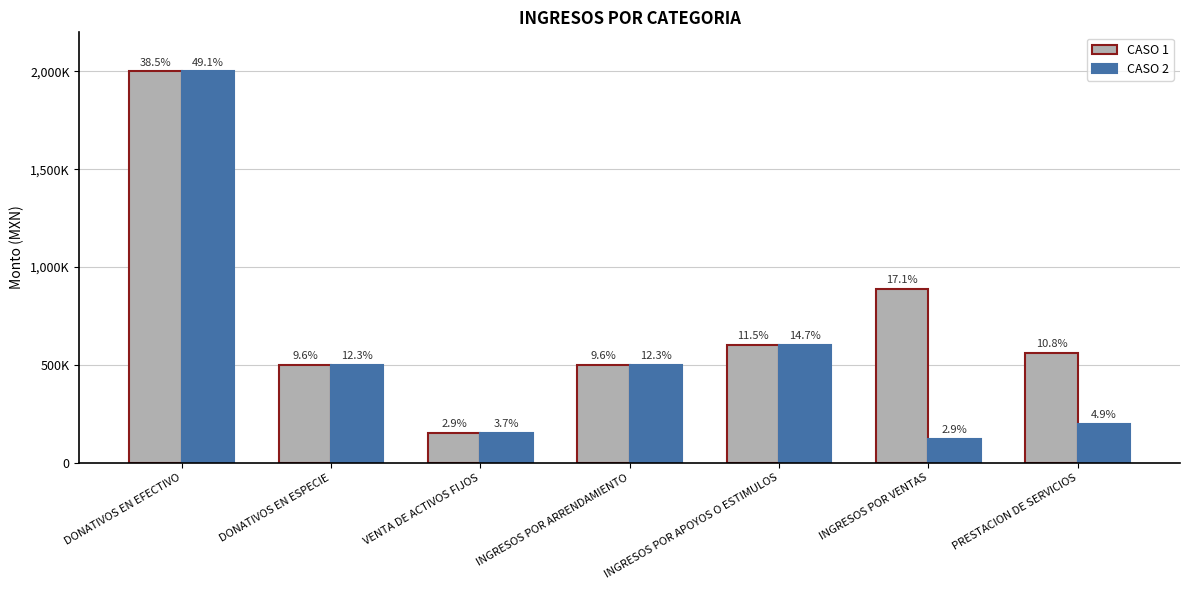

What is the average value of the CASO 1 series?

742857